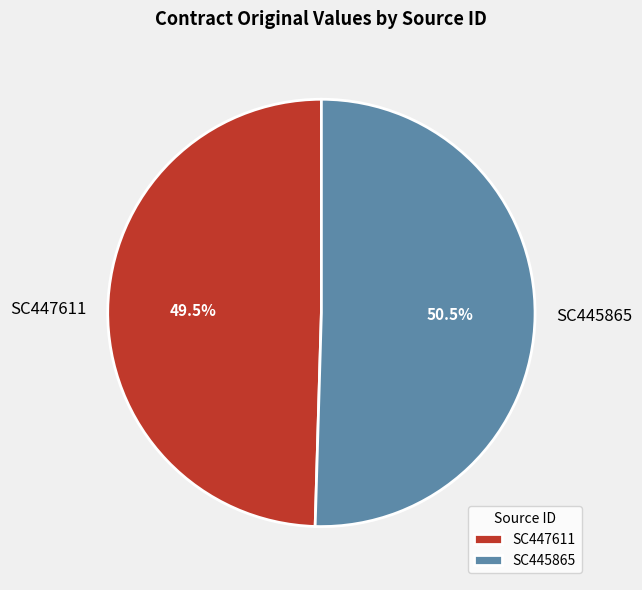

Do SC445865 and SC447611 together represent more than half of the pie?

Yes